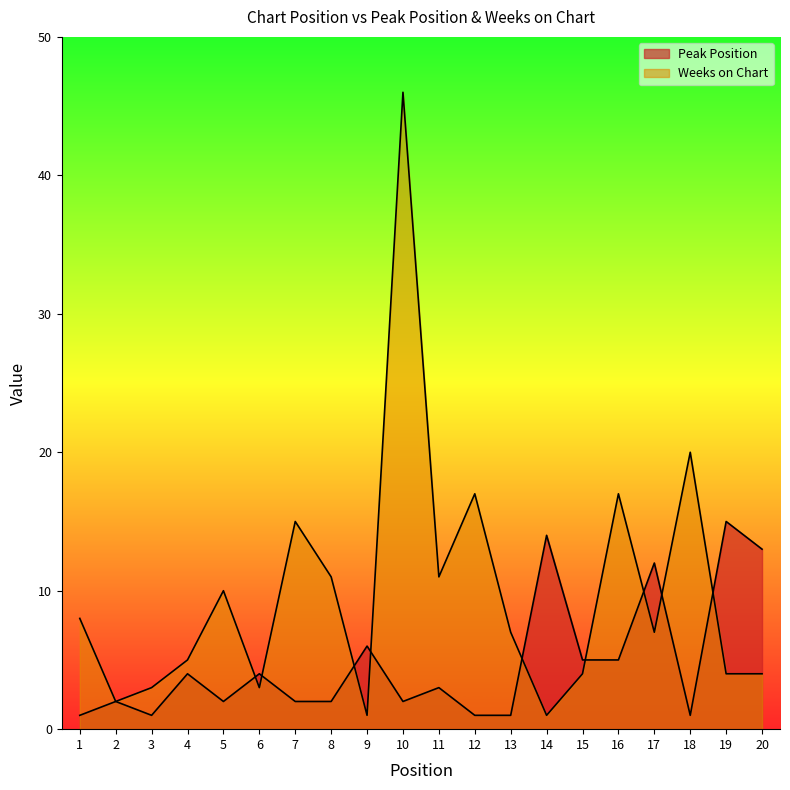

Rank the categories by Peak Position value from highest to lowest.

19, 14, 20, 17, 9, 15, 16, 4, 6, 11, 2, 5, 7, 8, 10, 1, 3, 12, 13, 18